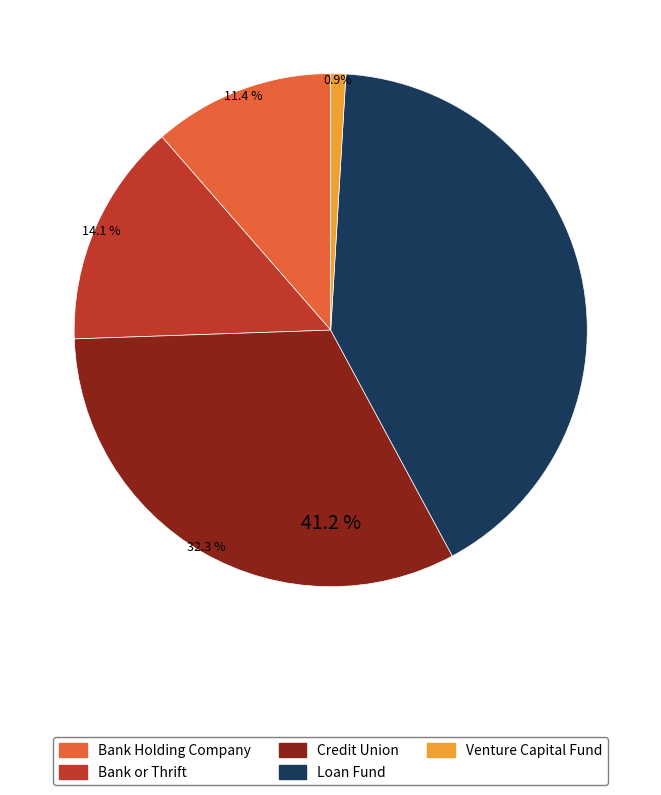

How many segments does this pie chart have?

5